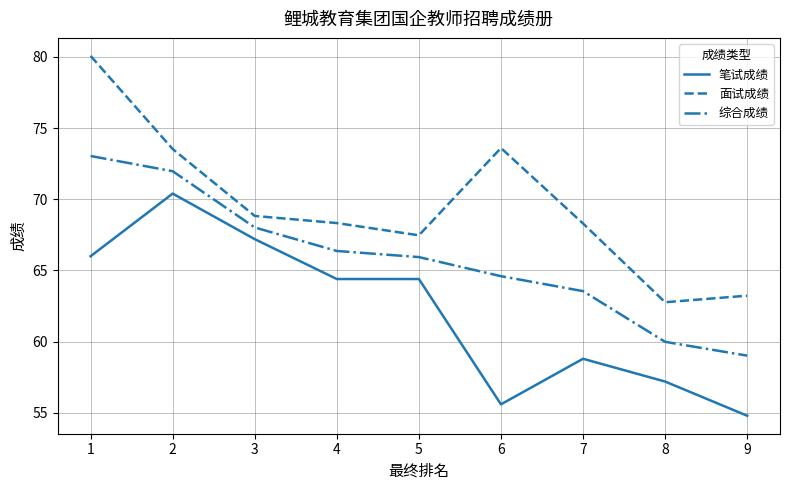

How many series are shown in this chart?

3